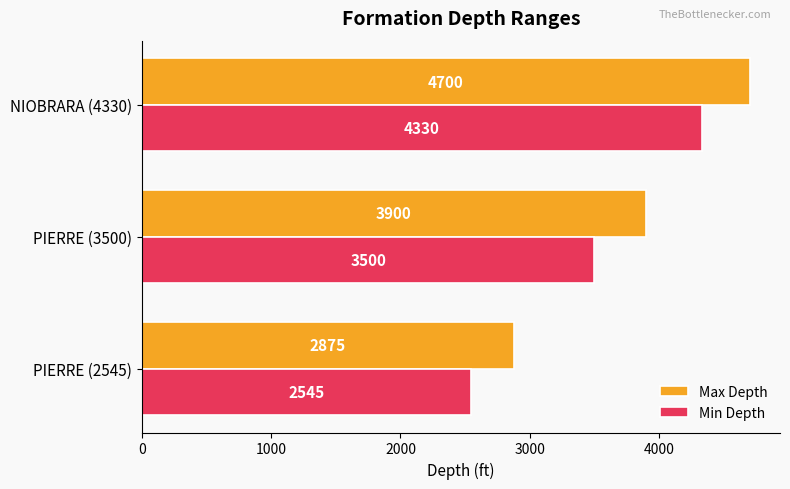

Which series has the largest total across all categories?

Max Depth